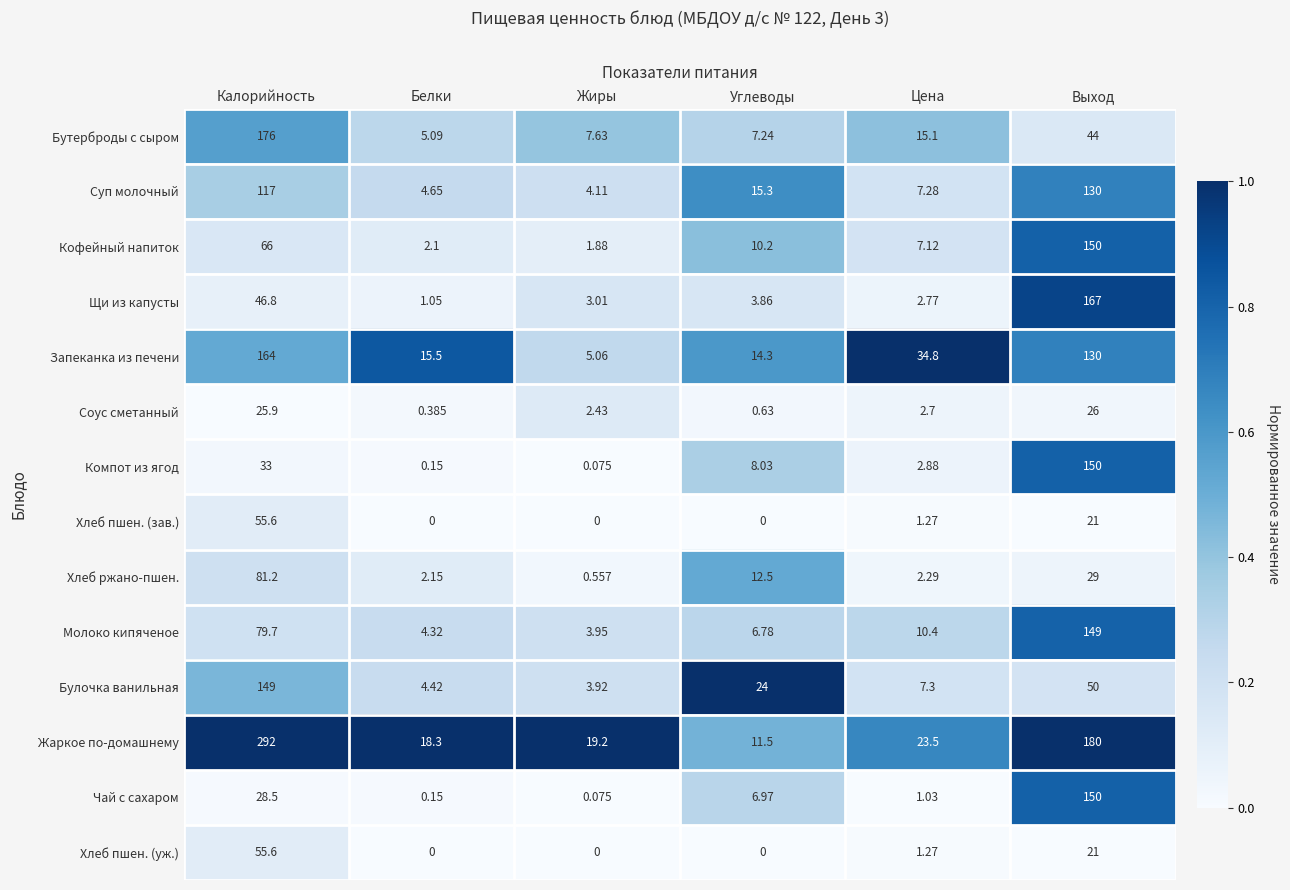

Which label corresponds to the largest value in the chart?

Калорийность